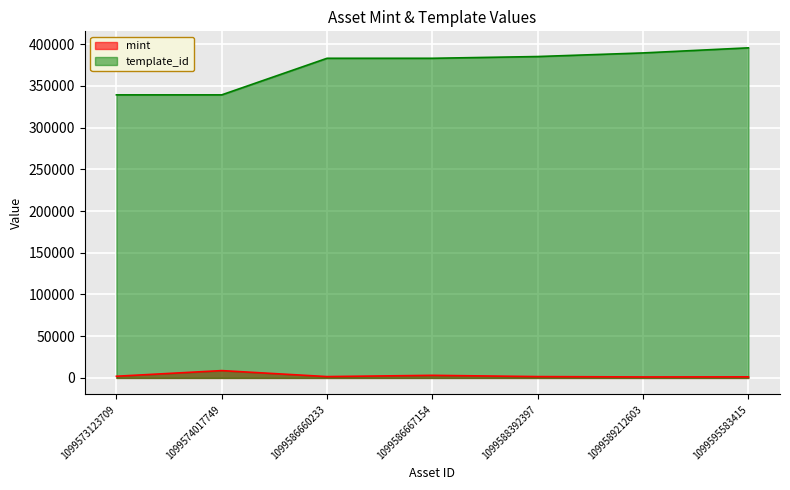

Between 1099586667154 and 1099588392397, which is larger?

1099586667154